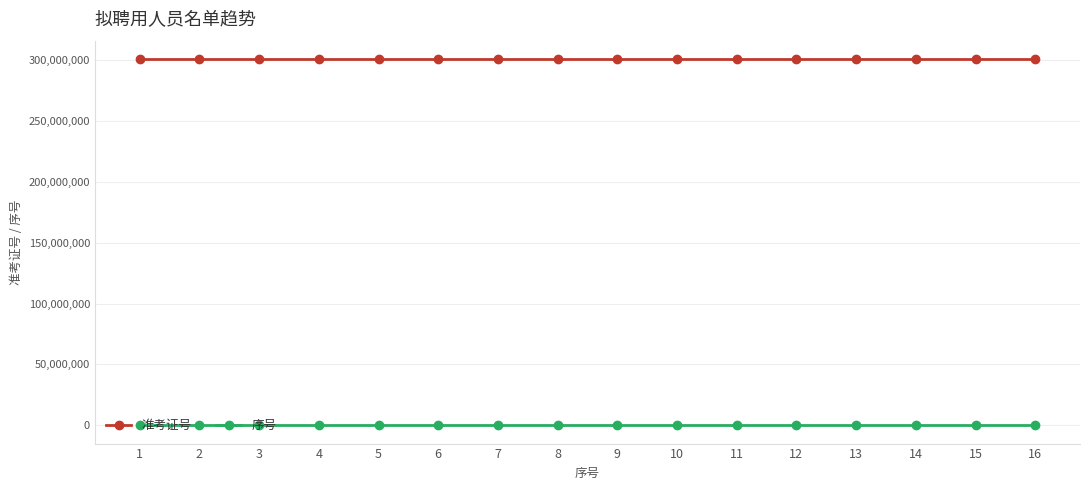

What is the sum of all 序号 values?

136